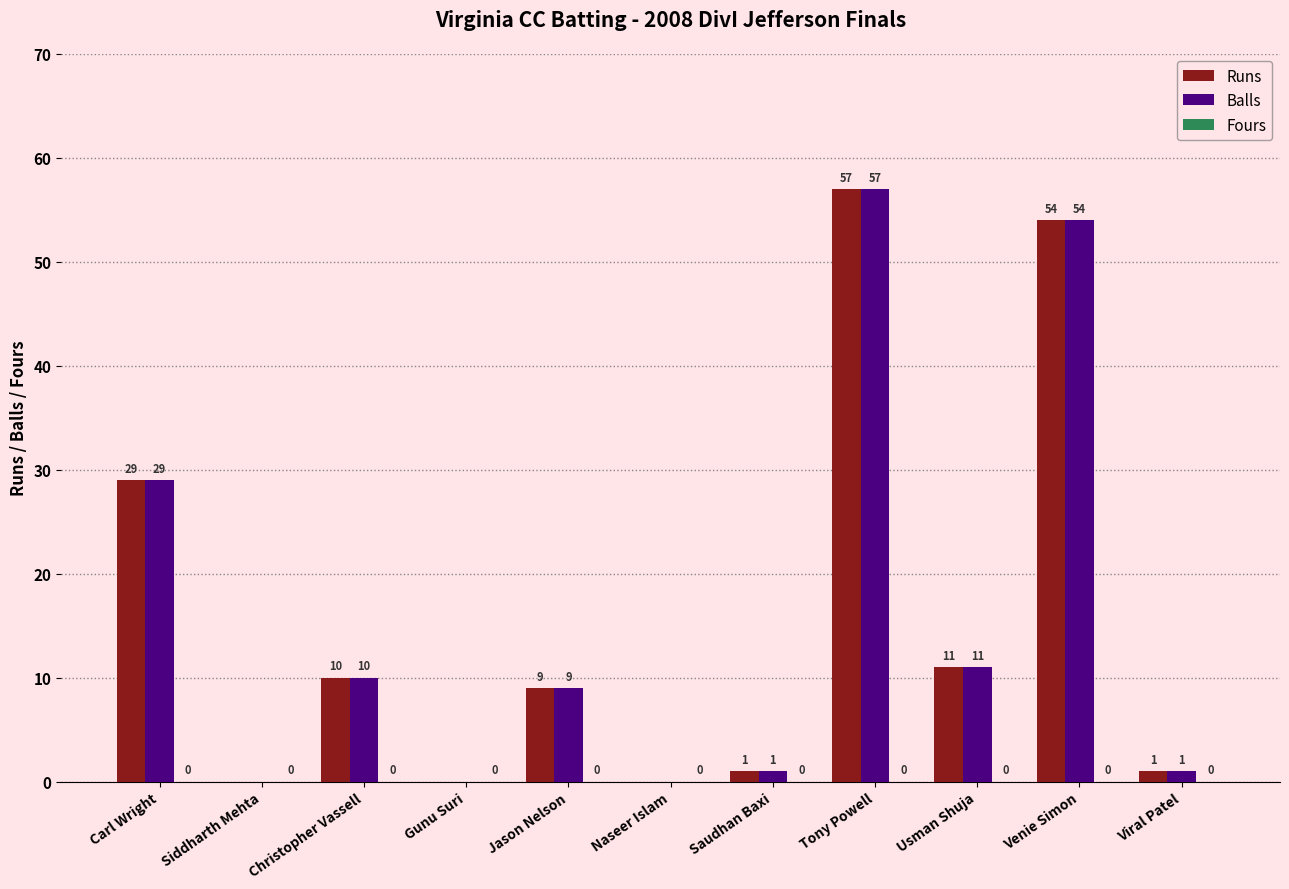

At which category is the sum across all series the highest?

Tony Powell